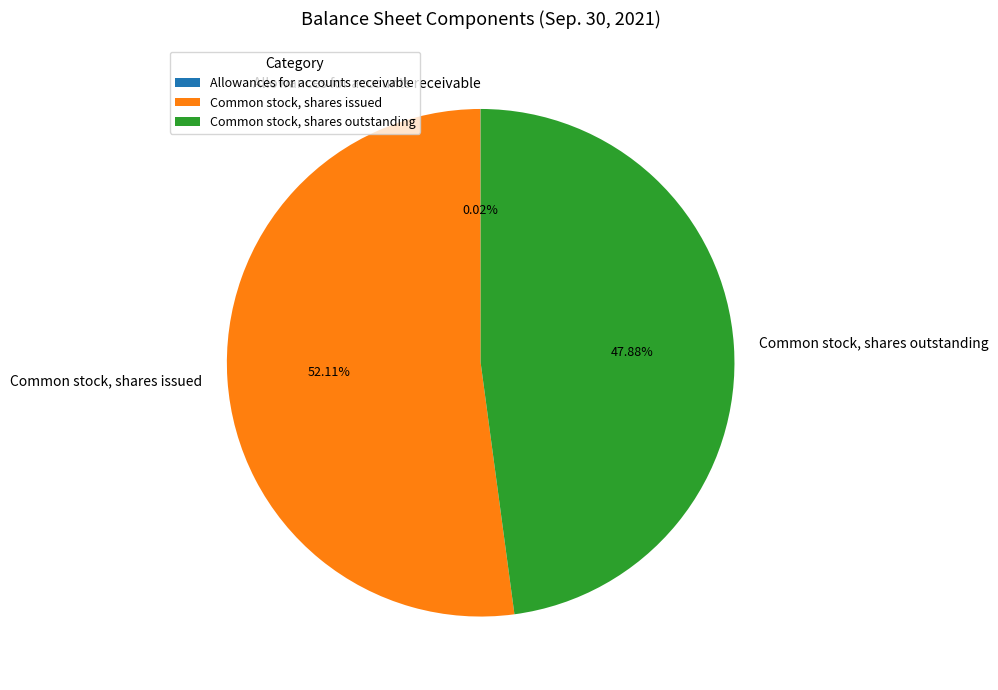

To the nearest percent, what is the average slice percentage?

33%